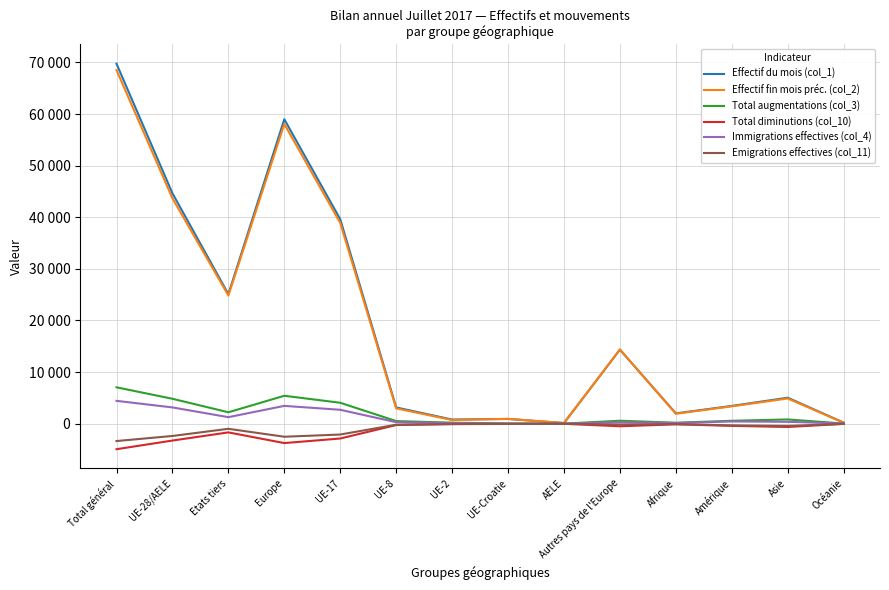

What is the label of the 3rd point from the left?

Etats tiers